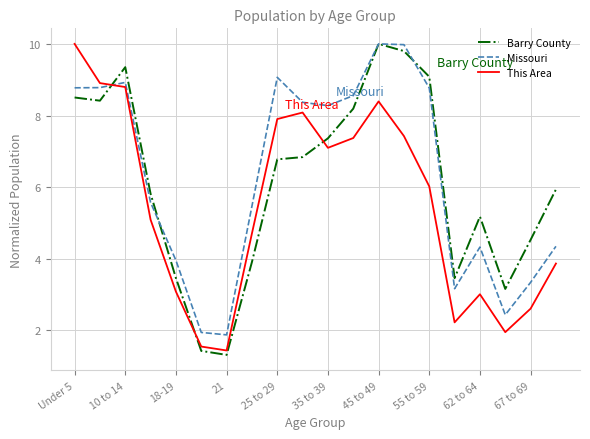

How many times do This Area and Missouri cross each other?

1